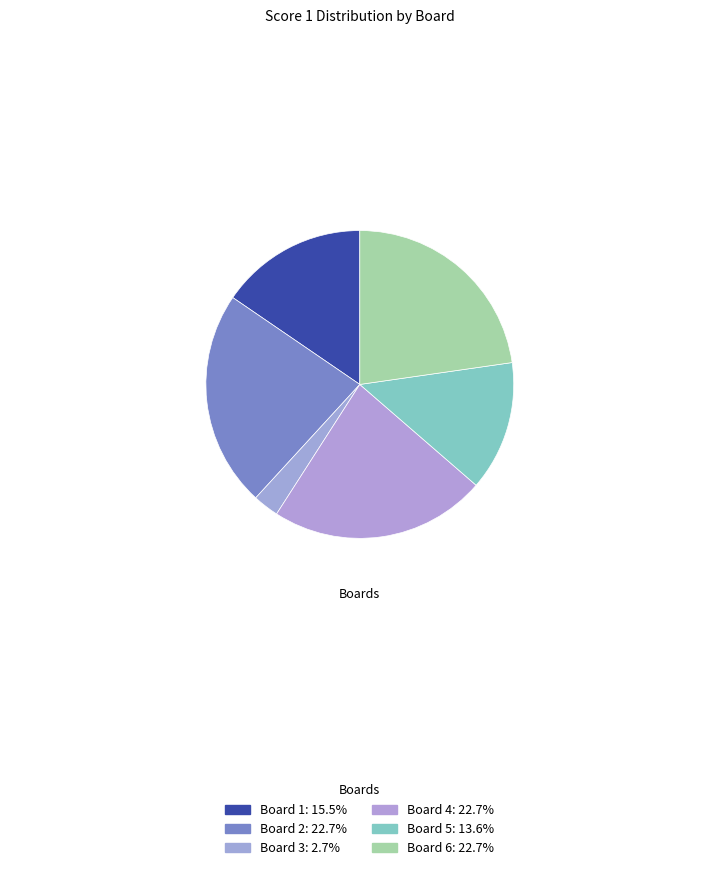

Count the number of slices in the pie.

6